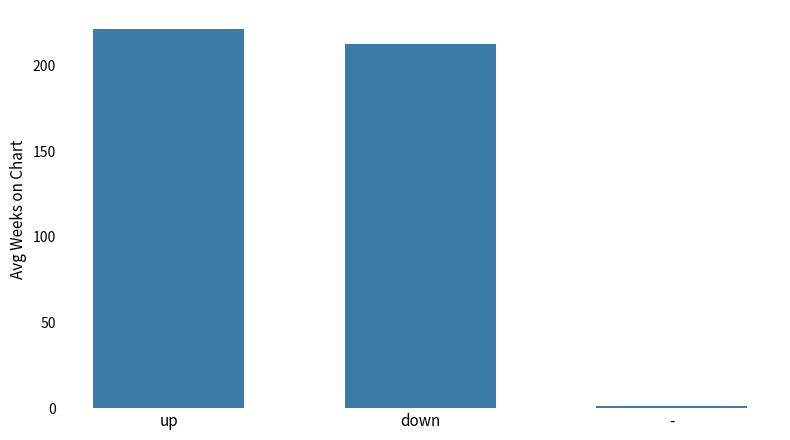

How many values are below 212?

1